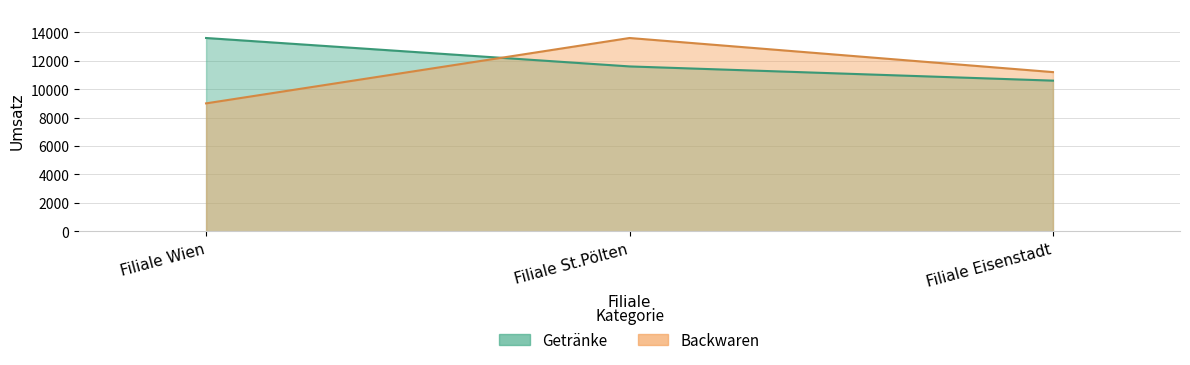

How many data points in Getränke are less than 11600?

1